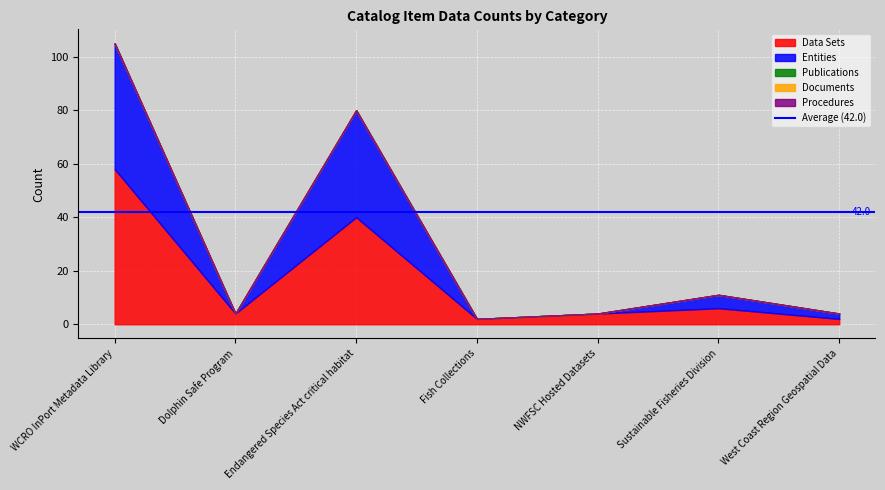

What is the value of the Entities point at the 6th from the left?

5